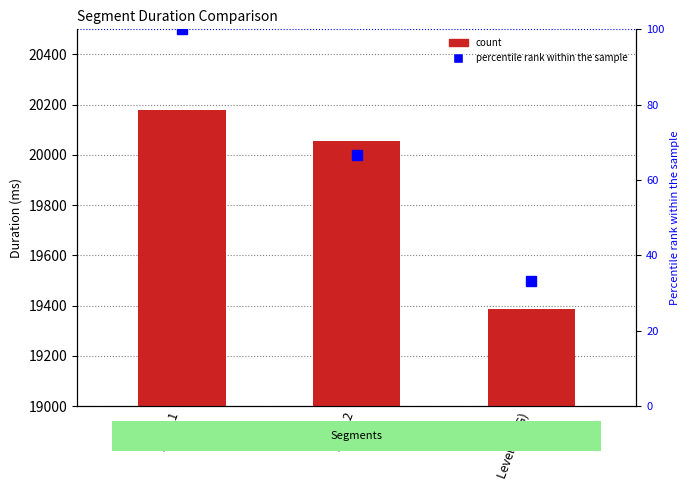

Which has a higher value, Level 3 (GG) or Level 2?

Level 2